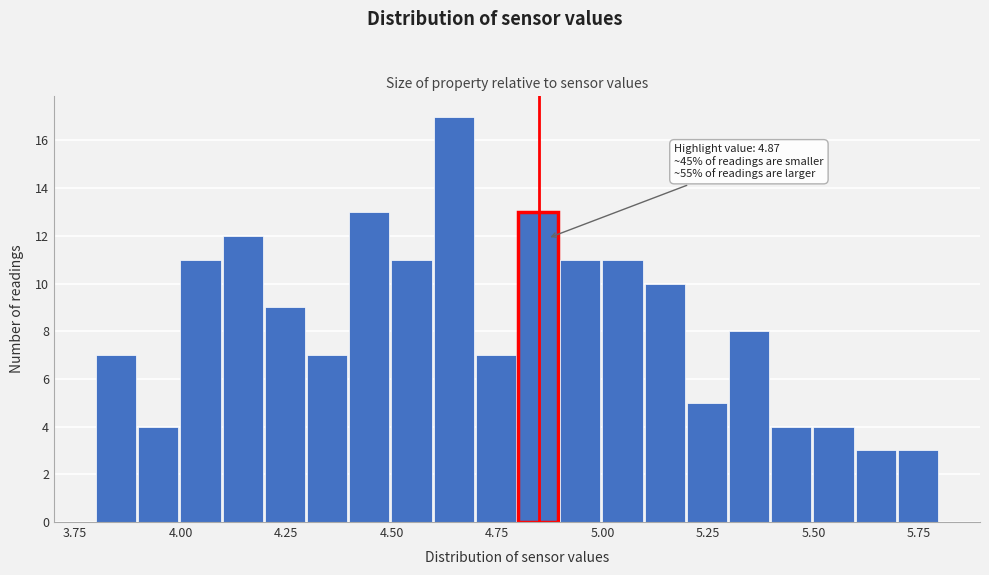

Read against the x-axis, roughly where is the centre of the tallest bar?

4.65